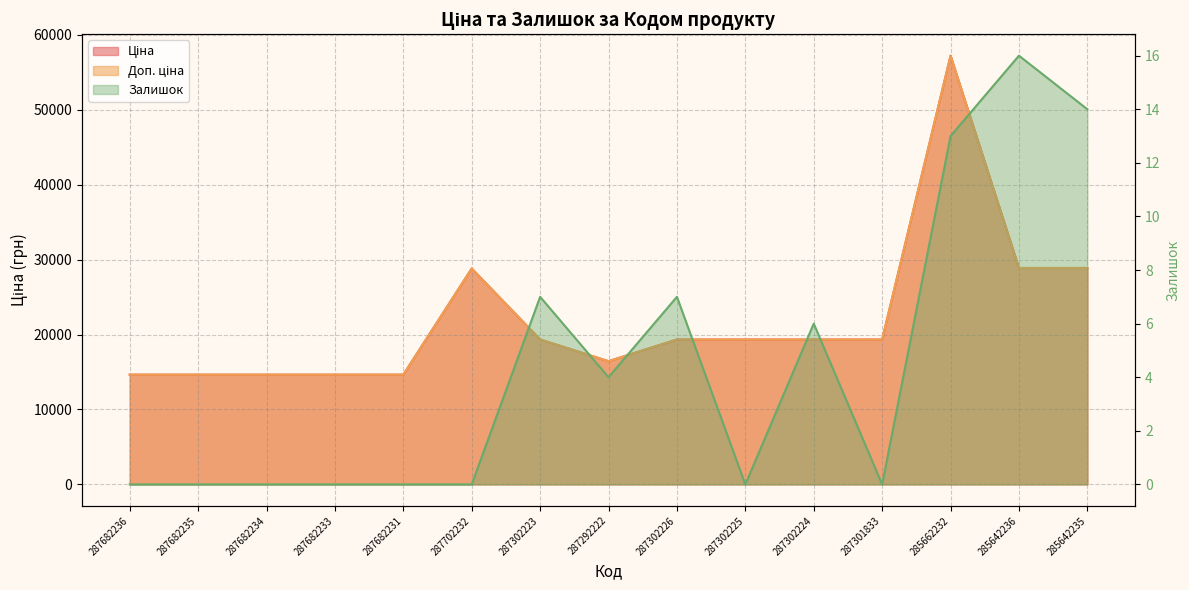

What is the sum of the Ціна values at 287301833 and 287682235?

33992.7